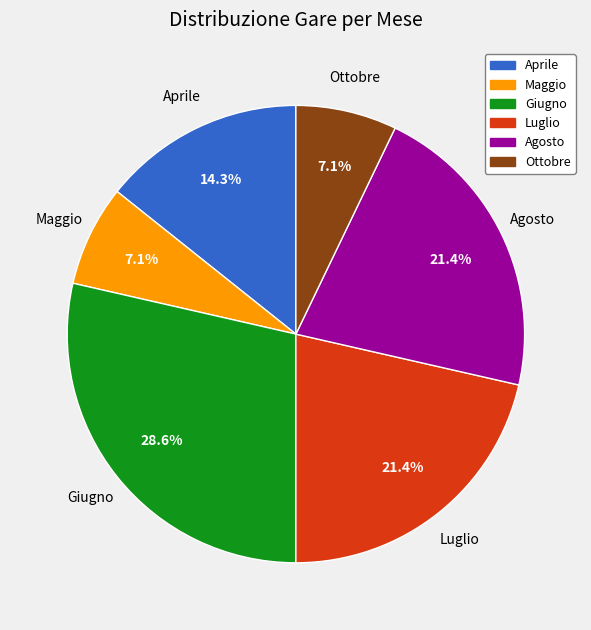

True or false: Agosto accounts for 14% of the total.

False